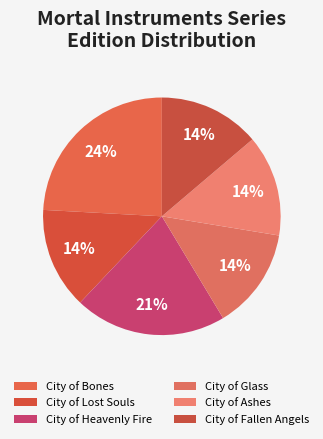

Which category has the smallest portion of the pie?

City of Lost Souls